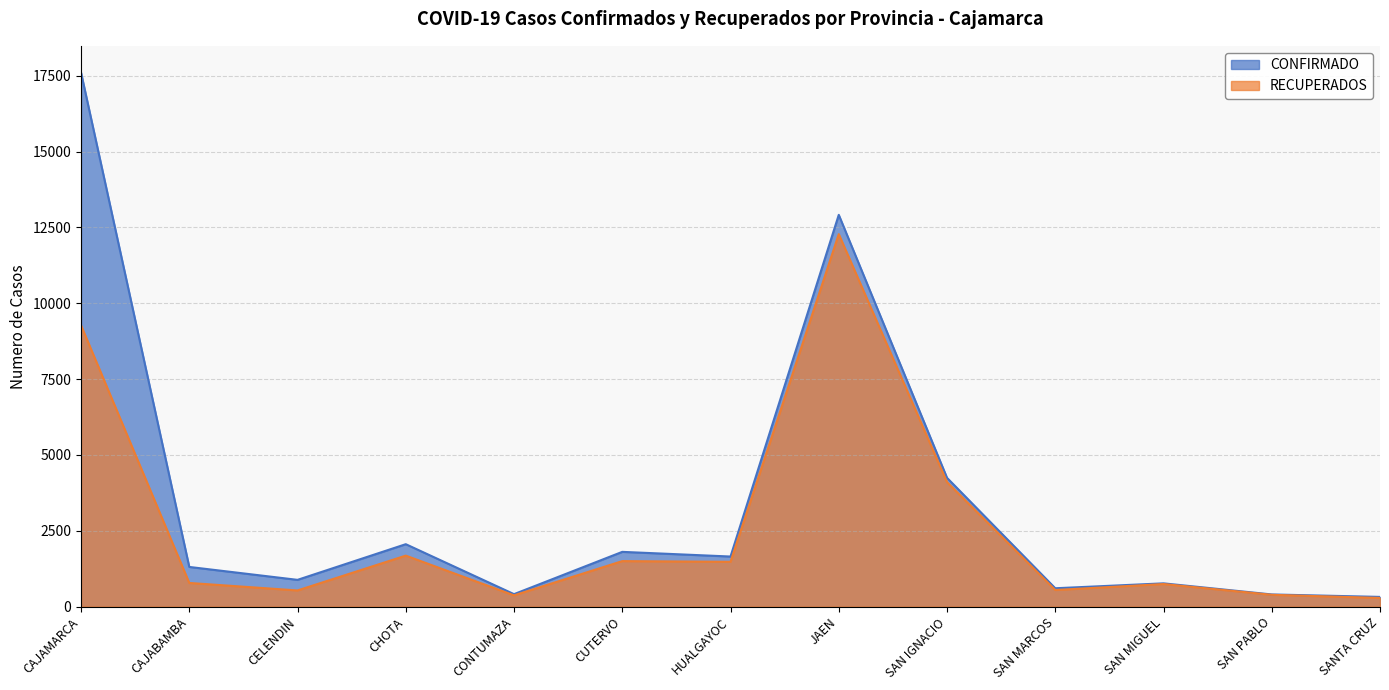

True or false: CONFIRMADO and RECUPERADOS intersect in this chart.

False